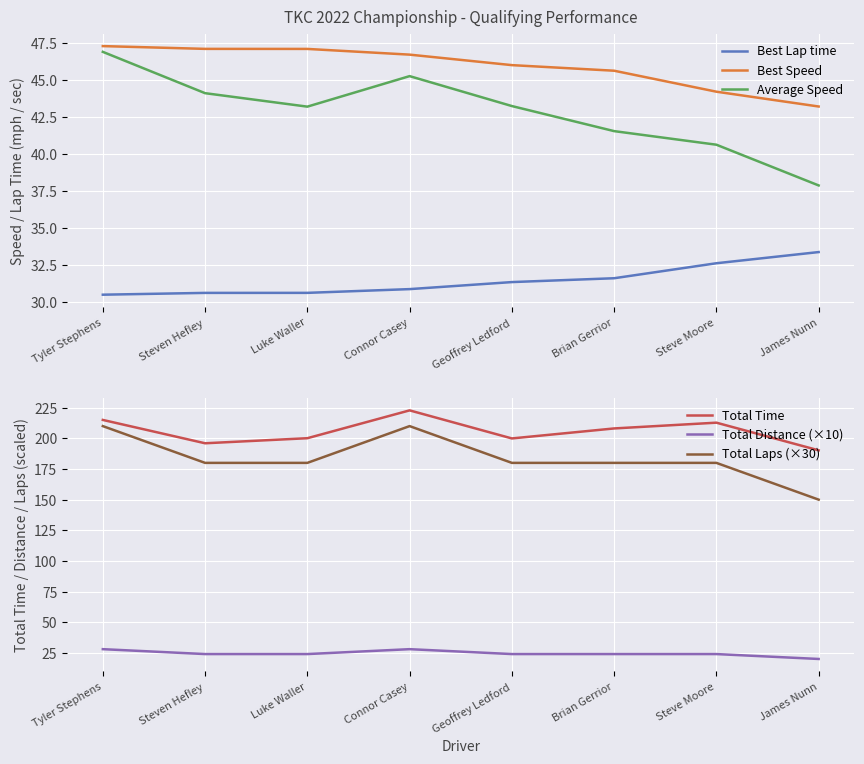

What is the label of the 6th point from the right?

Luke Waller